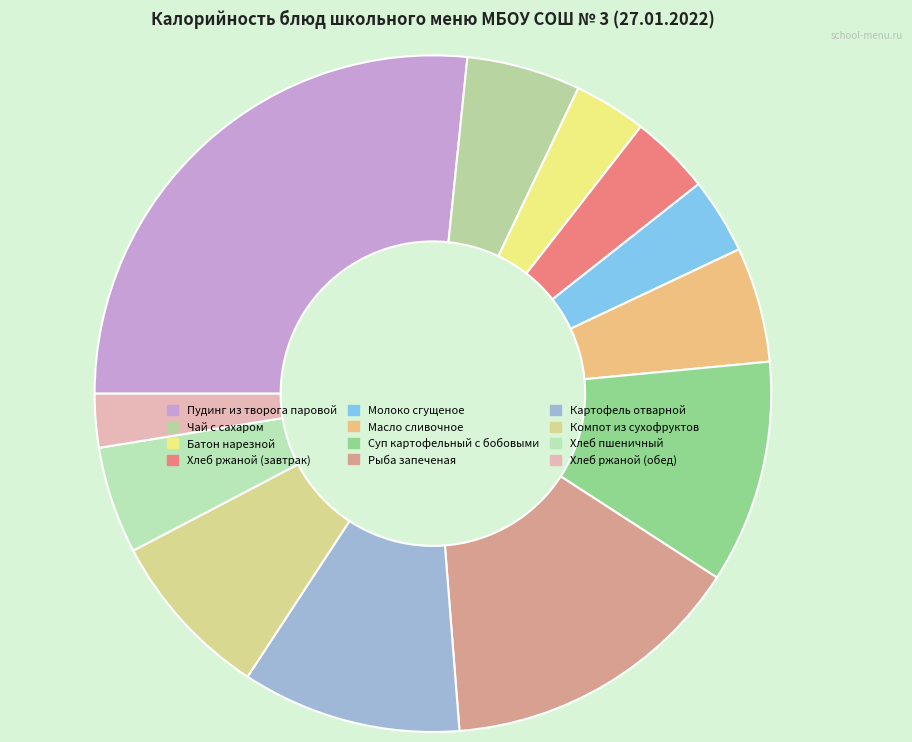

What is the ratio of the value at Хлеб пшеничный to the value at Батон нарезной?

1.5